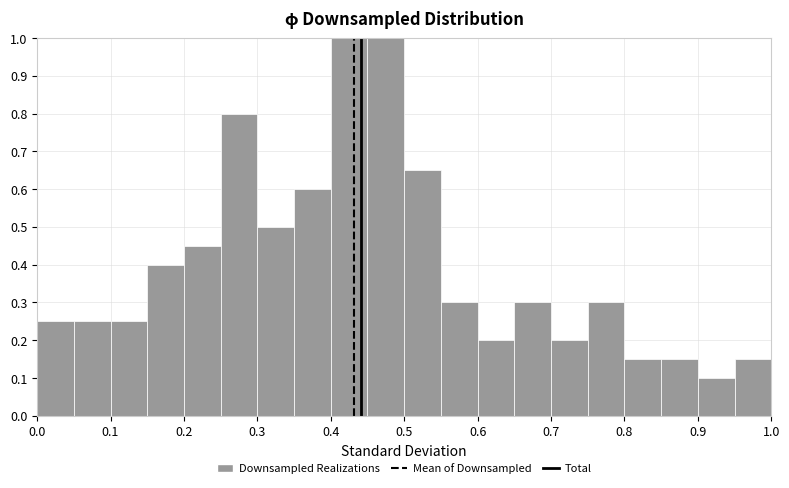

What is the height of the bar covering 0.15 to 0.20 on the x-axis? The values are not printed on the chart, so give them approximately, as read against the axis.

0.40